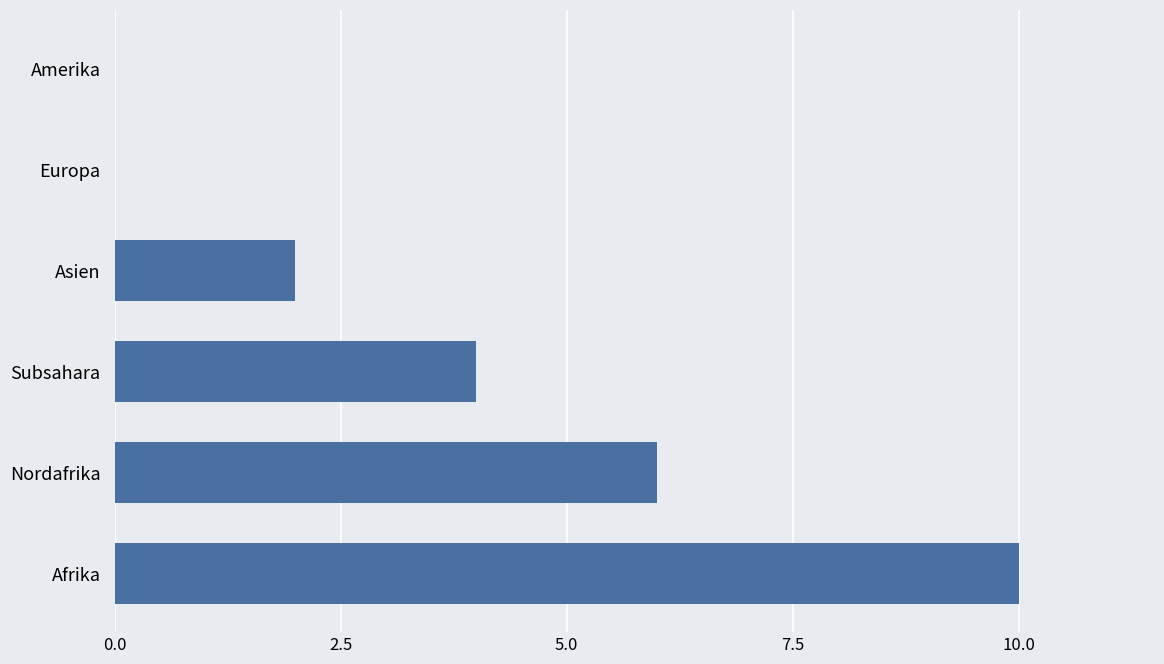

What is the greatest value displayed?

10